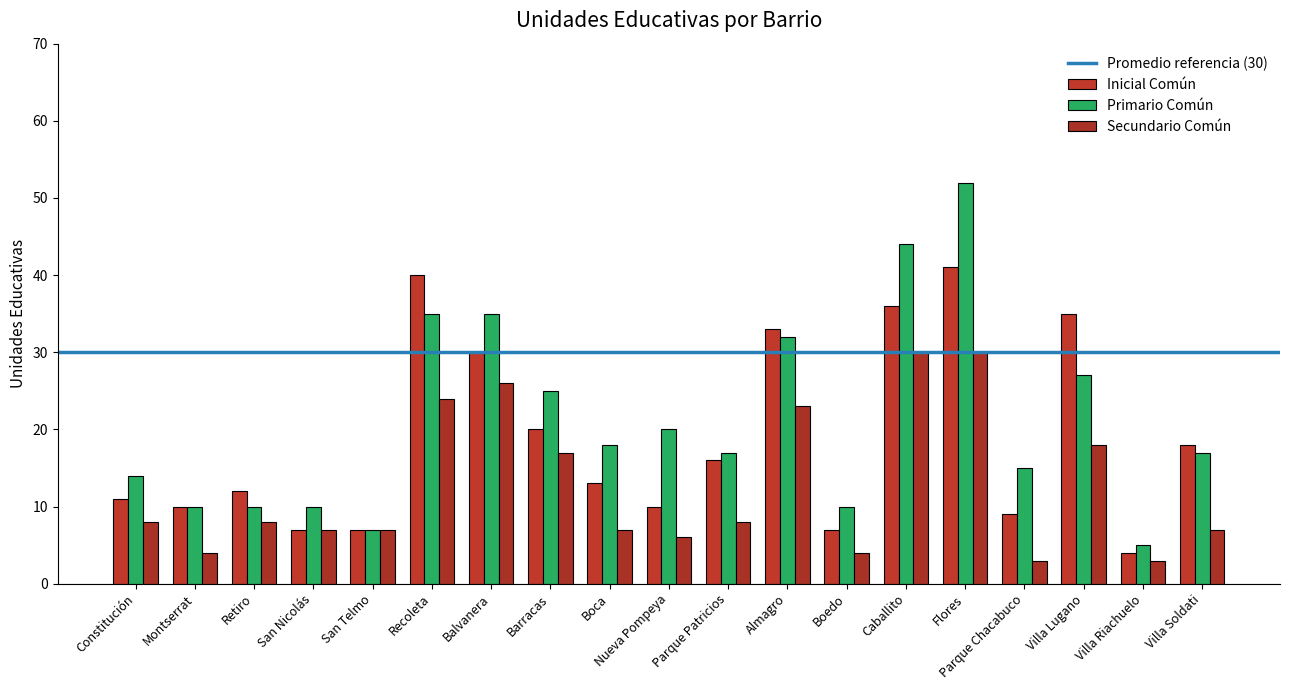

True or false: Secundario Común has a value of 54 at Caballito.

False